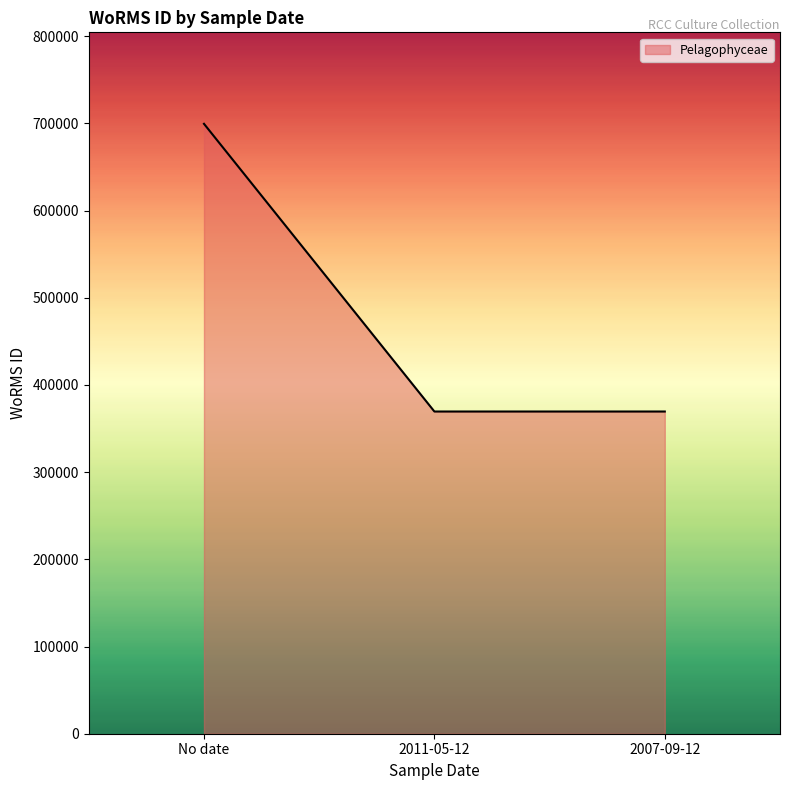

Which category has the highest value across all series?

No date